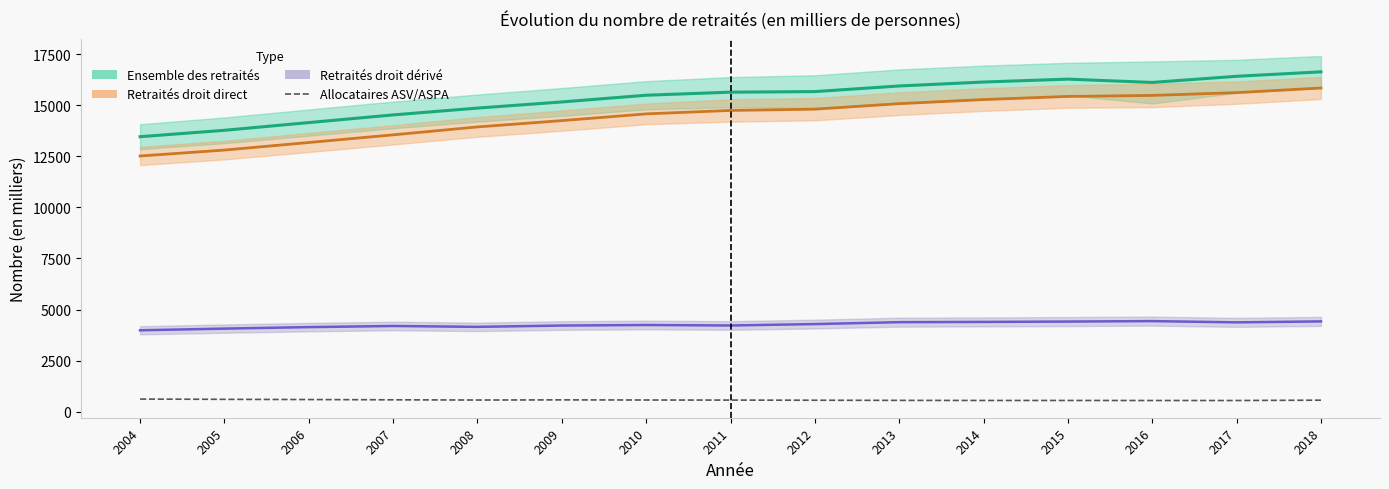

Approximately how many times larger is the value at 2014 compared to 2009?

1.0